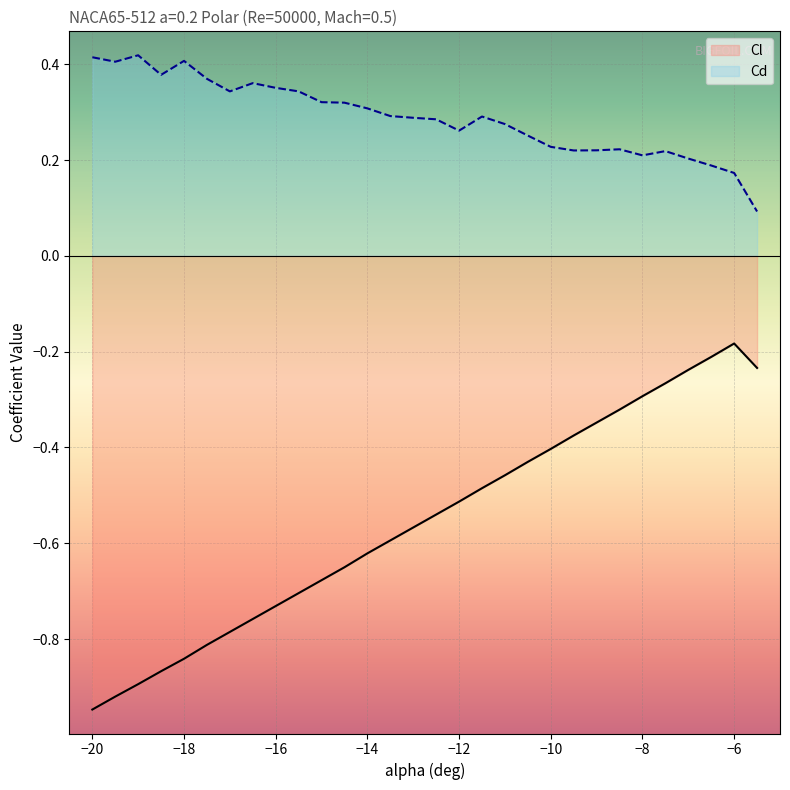

True or false: Cl has more than 2 points higher than both neighbors.

False